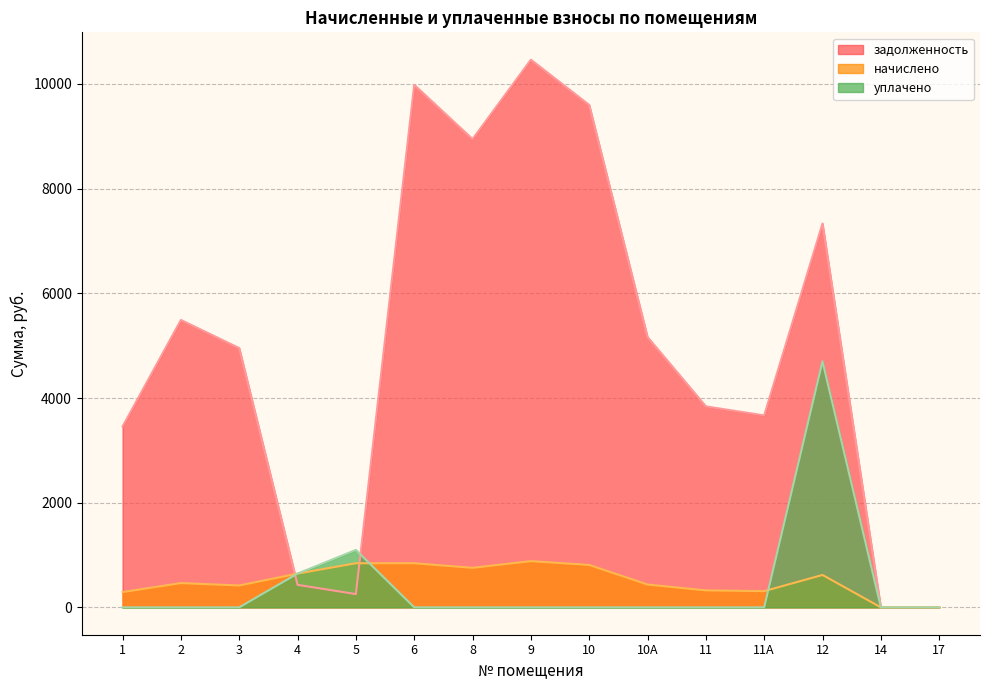

How many intersections are there between начислено and задолженность?

2